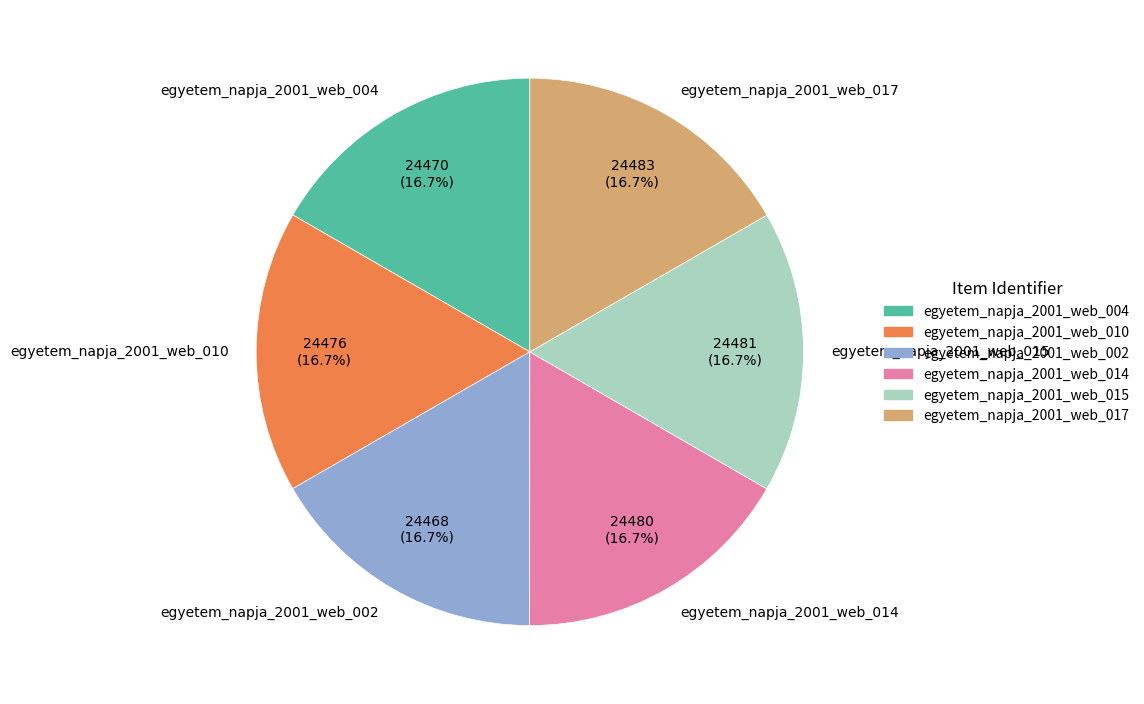

What percentage is the egyetem_napja_2001_web_010 slice, to the nearest percent?

17%